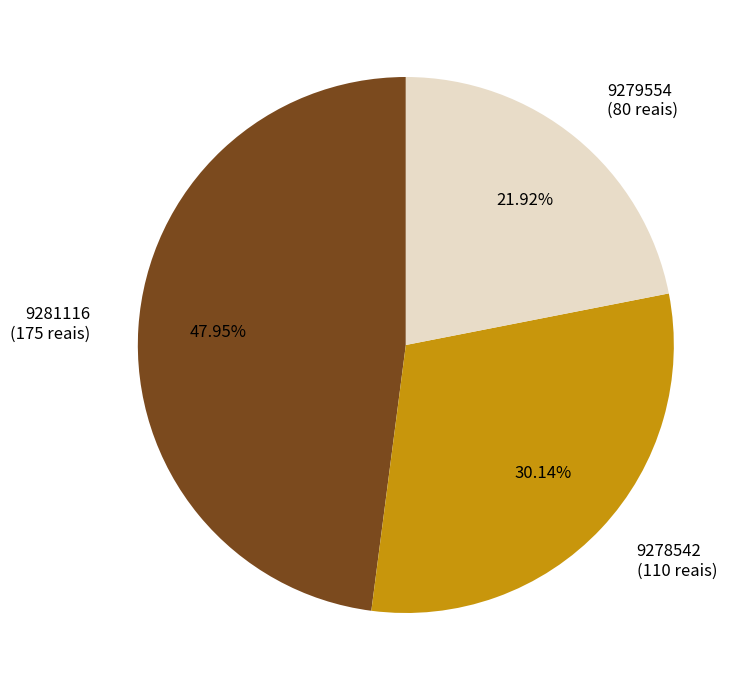

To the nearest percent, what is the difference between the largest and smallest slice percentages?

26%